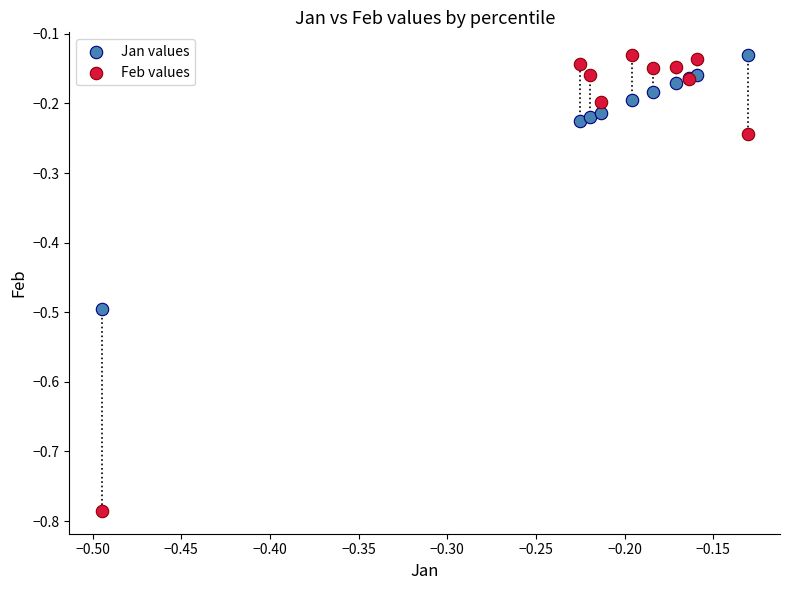

Which series reaches the minimum Y coordinate?

Feb values